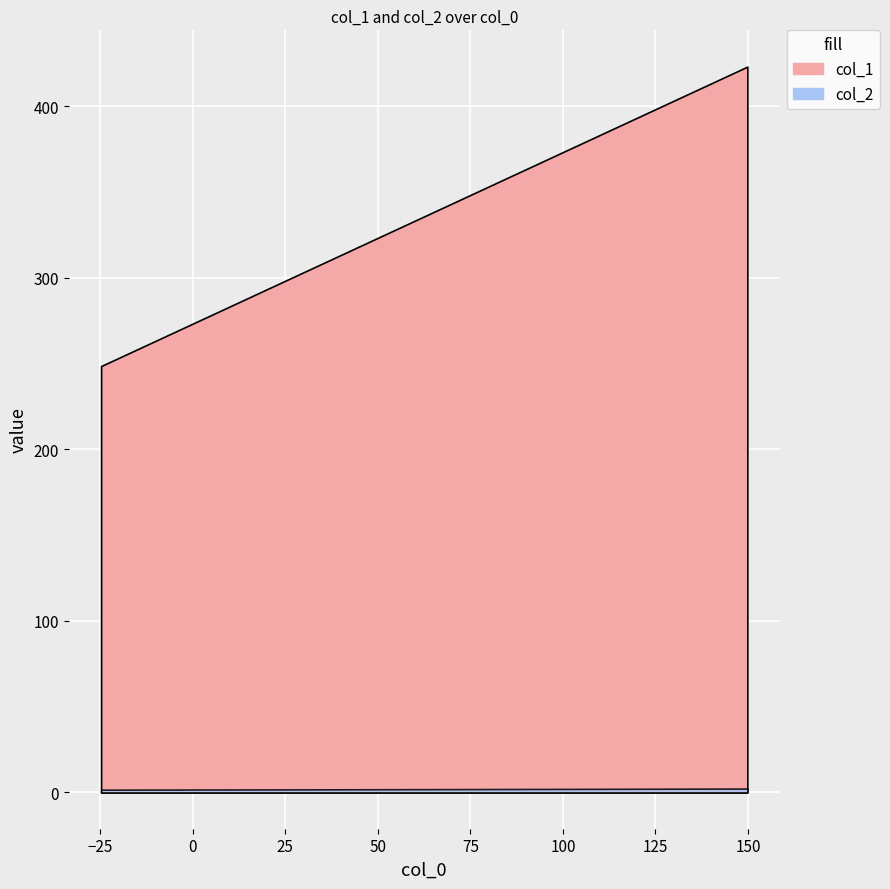

List the series in order of their overall mean, lowest first.

col_2, col_1